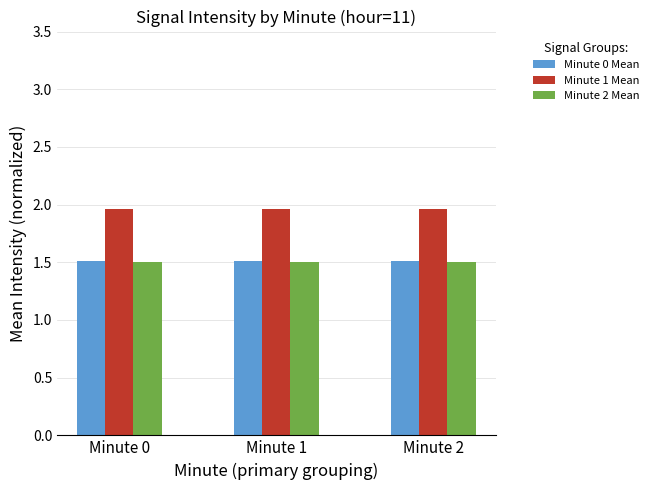

True or false: Minute 1 Mean has a value of 3.5 at Minute 1.

False